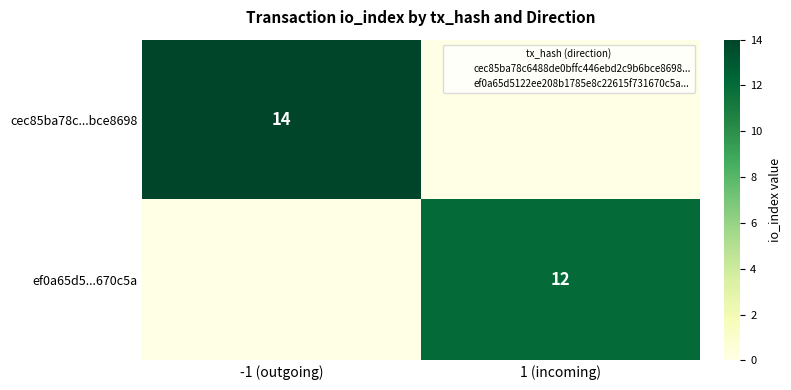

Is it true that ef0a65d5...670c5a equals 5 at 1 (incoming)?

False